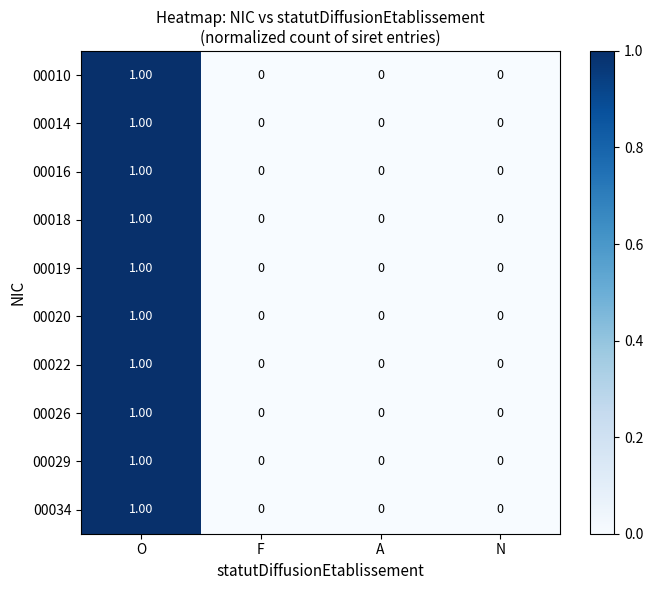

How many data points in 00026 are above 0?

1